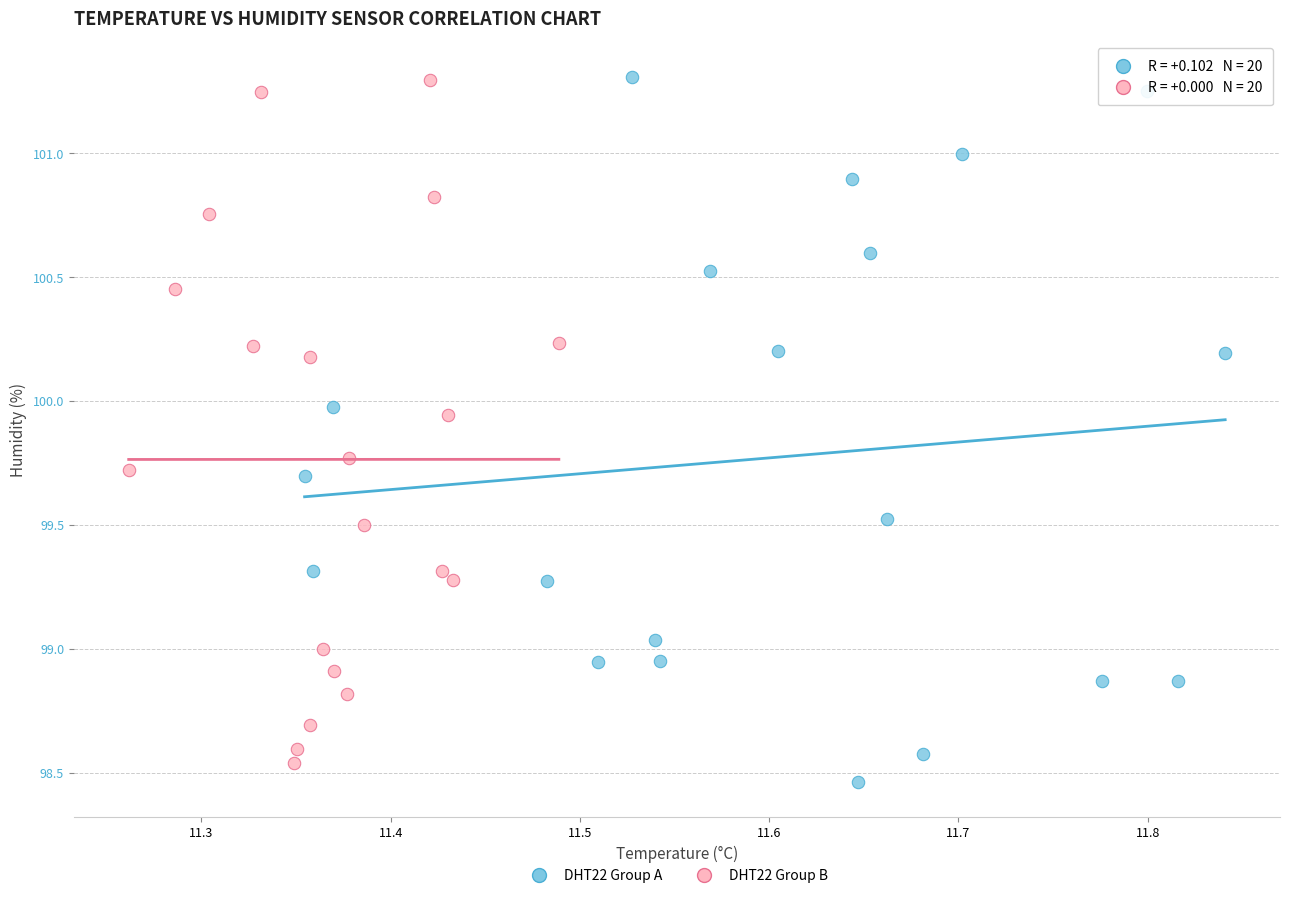

What are all the series names shown in the legend?

DHT22 Group A, DHT22 Group B